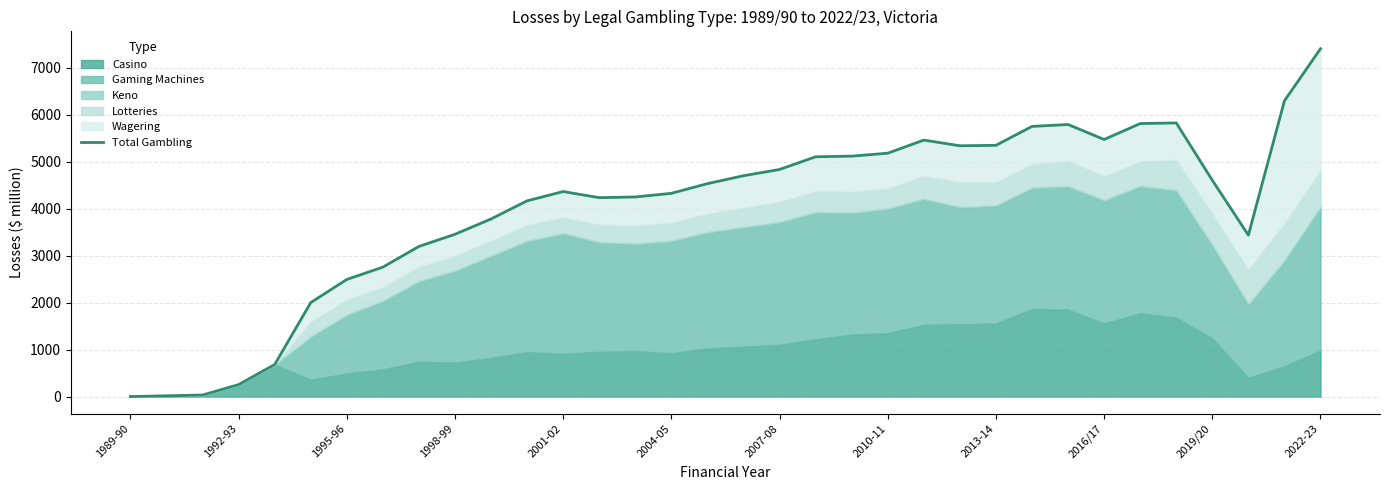

Is it true that the value at 32 is 6299.0?

True